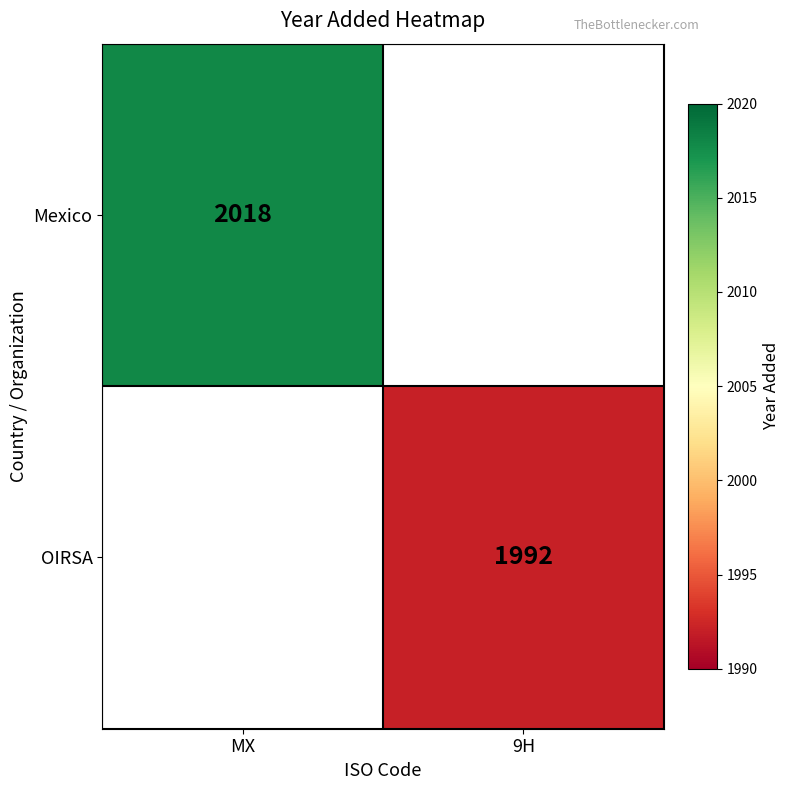

The value of OIRSA at 9H is 1992. True or false?

True